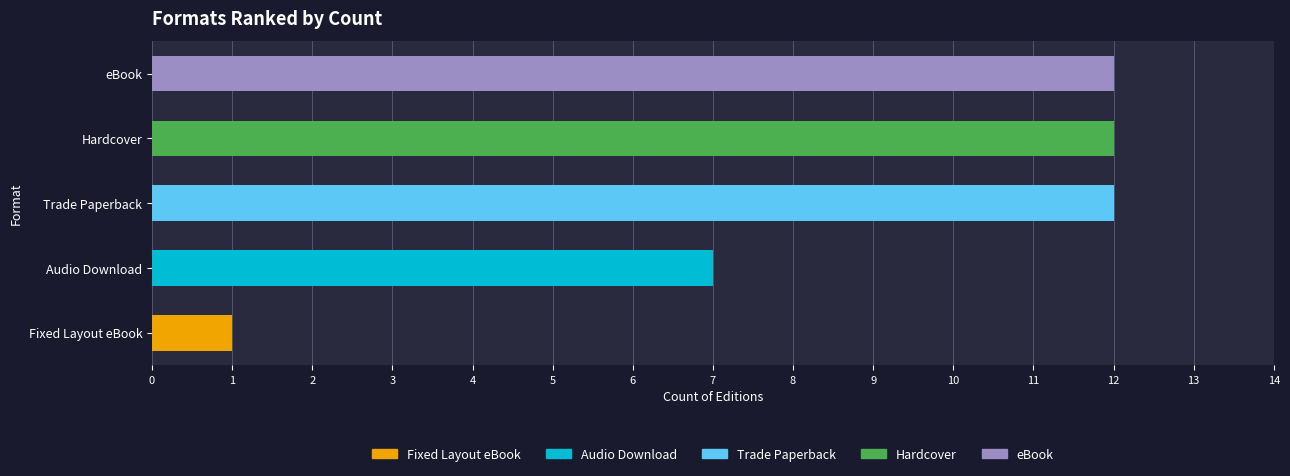

The chart shows a value of 10 at Audio Download. True or false?

False